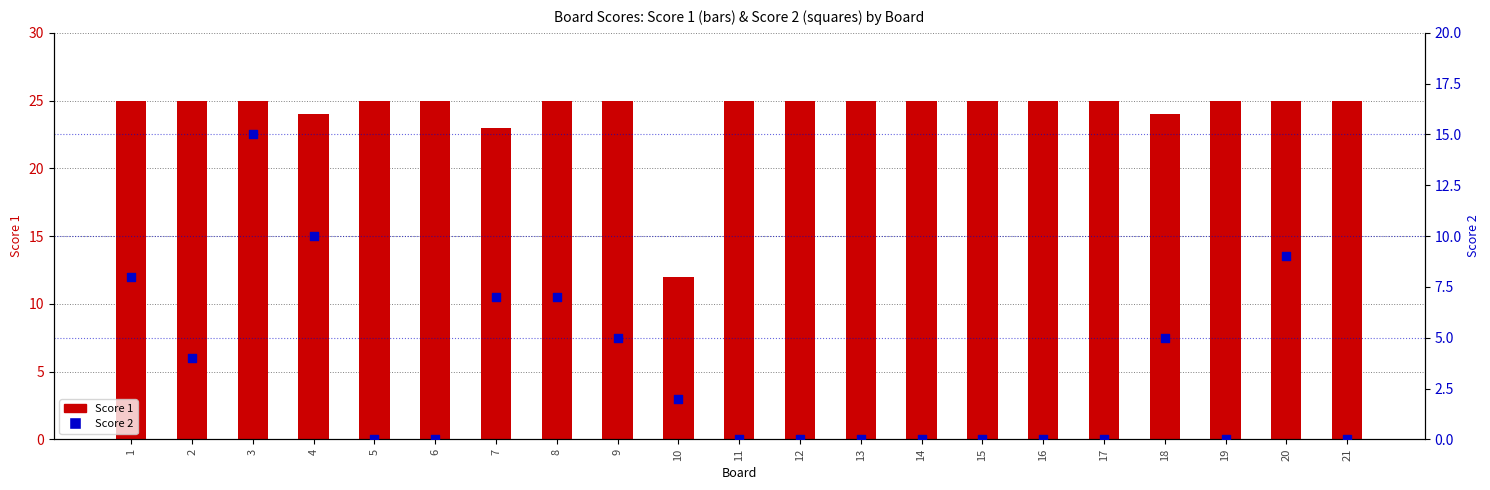

Which series contains the lowest Y value?

Score 2